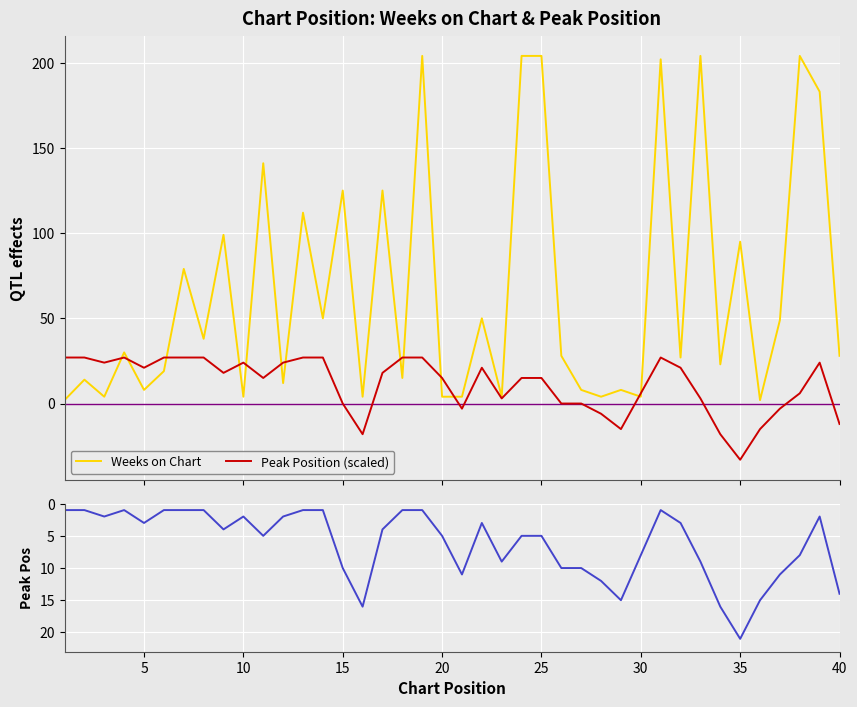

What is the minimum value for Peak Position?

1